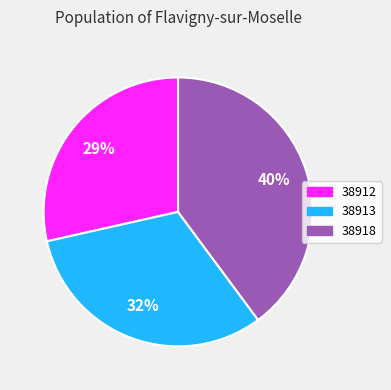

The 38918 slice represents 51% of the pie. True or false?

False